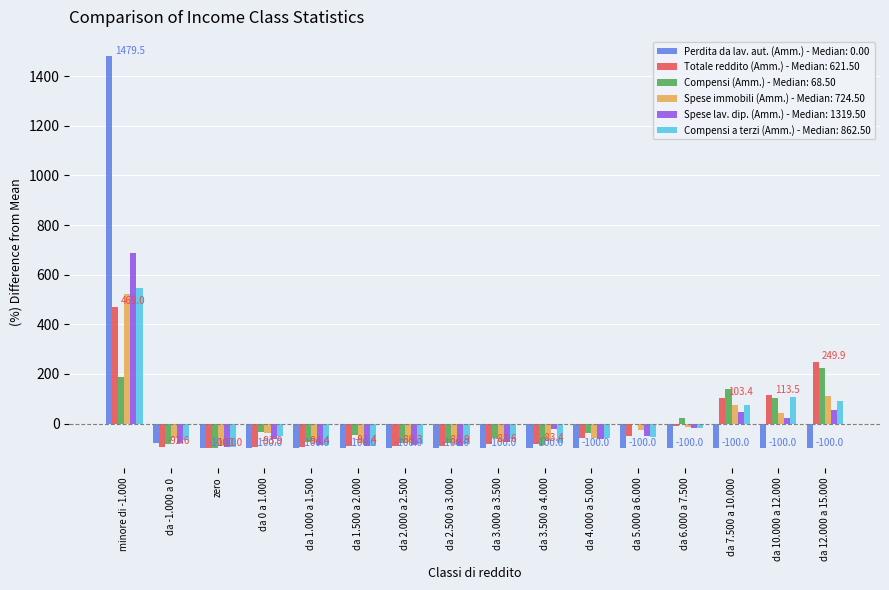

The value of Perdita da lav. aut. (Amm.) - Median: 0.00 at da 1.000 a 1.500 is -162.1. True or false?

False